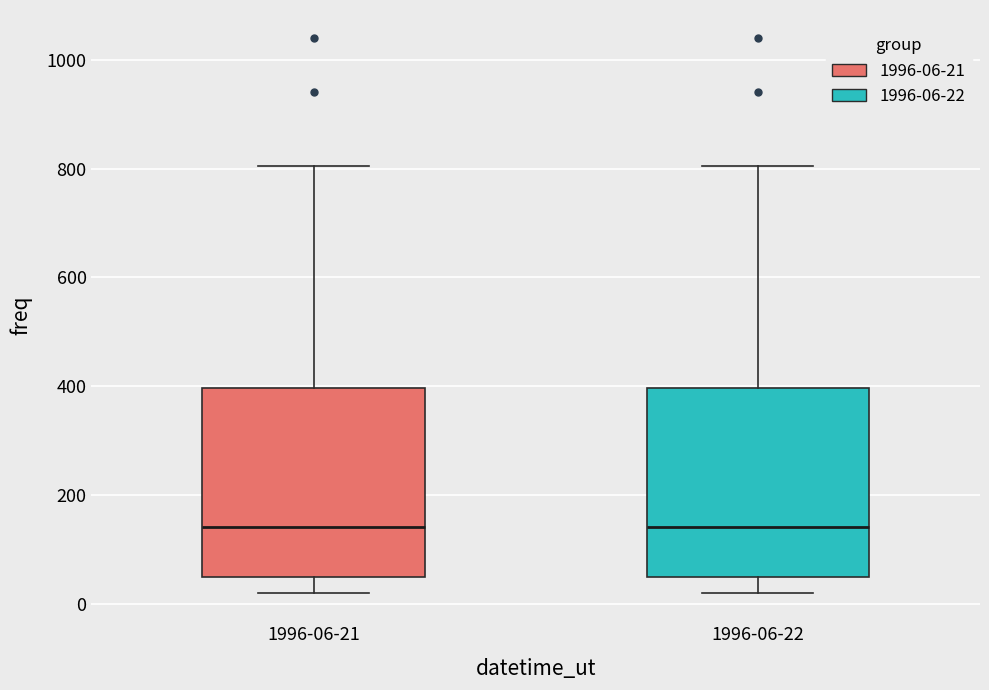

Where is the lower edge of the box for 1996-06-21 on the y-axis? The values are not printed on the chart, so give them approximately, as read against the axis.

60